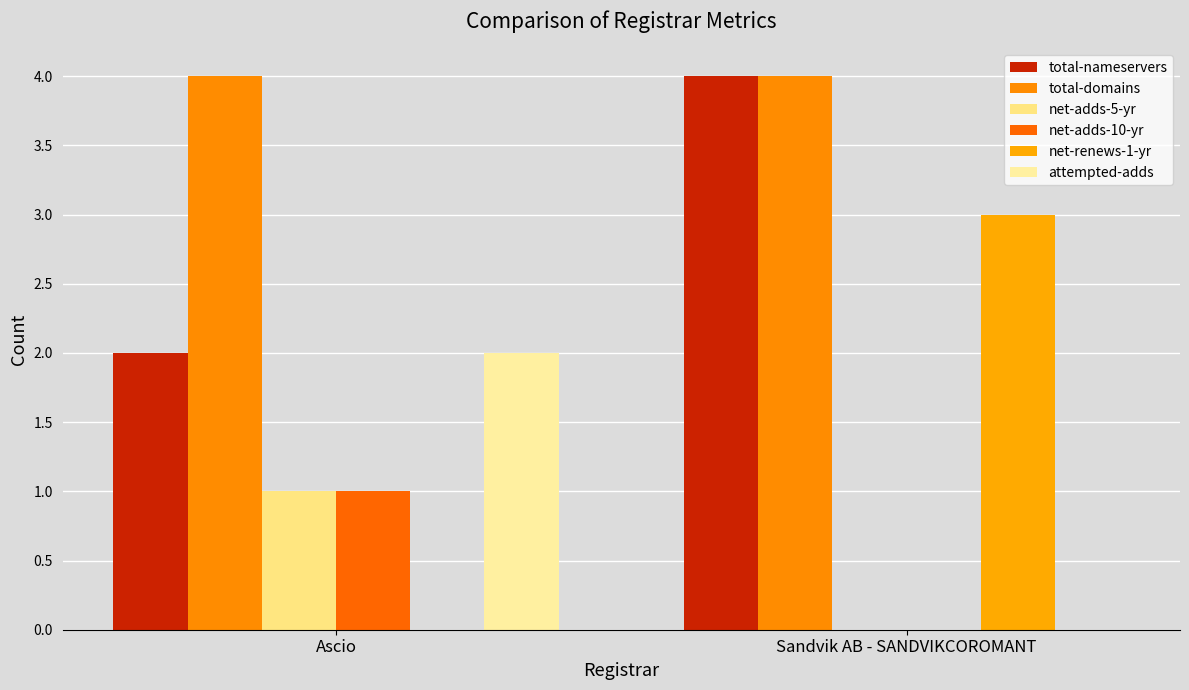

How many groups of bars are there?

2